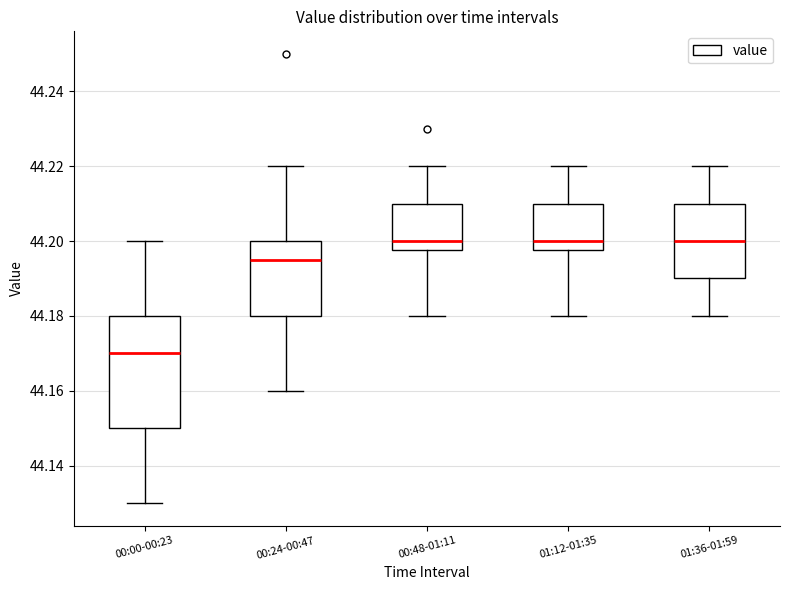

Reading left to right, read every box against the y-axis: the position of its median line, the range the box covers, and the ends of its whiskers. The values are not printed on the chart, so give them approximately, as read against the axis.

00:00-00:23: median 44.170, box 44.150 to 44.180, whiskers 44.130 to 44.200
00:24-00:47: median 44.196, box 44.180 to 44.200, whiskers 44.160 to 44.220
00:48-01:11: median 44.200, box 44.198 to 44.210, whiskers 44.180 to 44.220
01:12-01:35: median 44.200, box 44.198 to 44.210, whiskers 44.180 to 44.220
01:36-01:59: median 44.200, box 44.190 to 44.210, whiskers 44.180 to 44.220